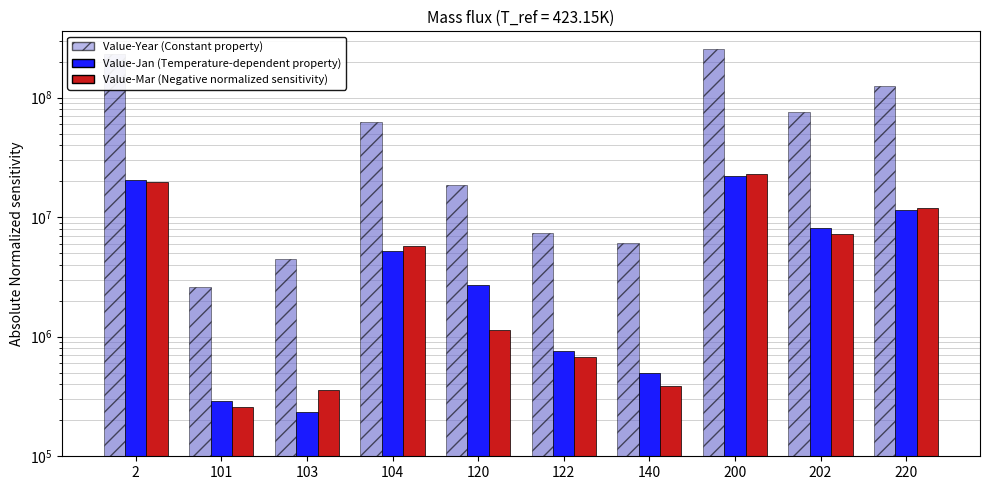

Which series has the widest spread of values?

Value-Year